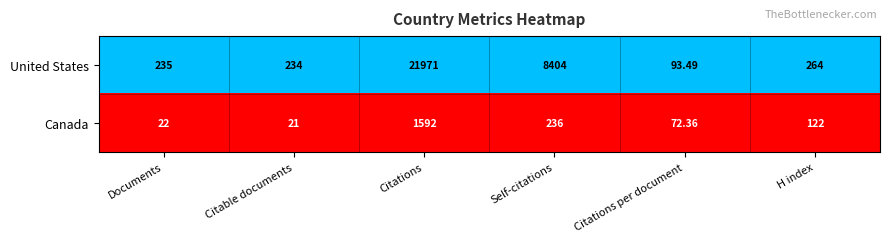

What is the total value across all series at Citable documents?

255.0